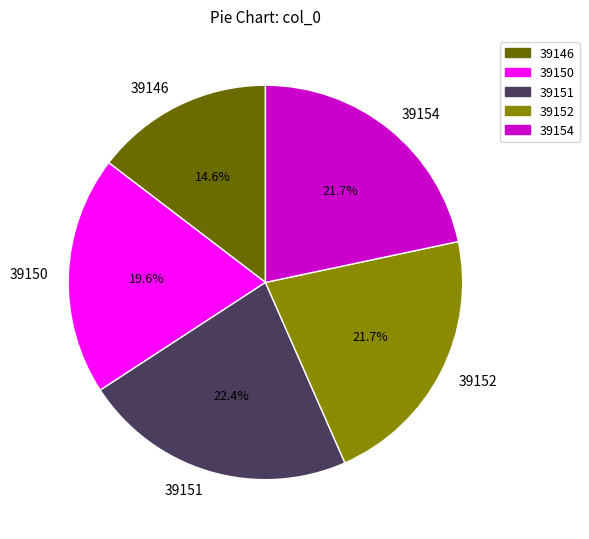

Is it true that 39152 is 22% of the pie?

True